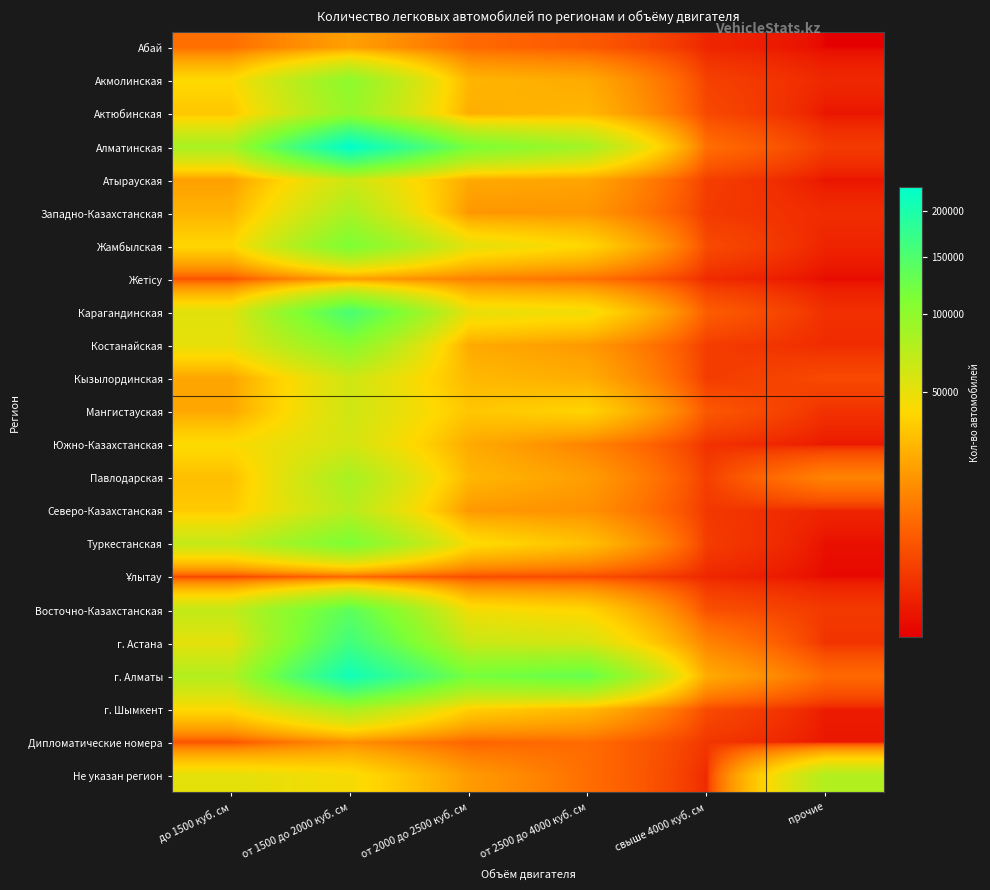

Which category has the lowest value across all series?

прочие